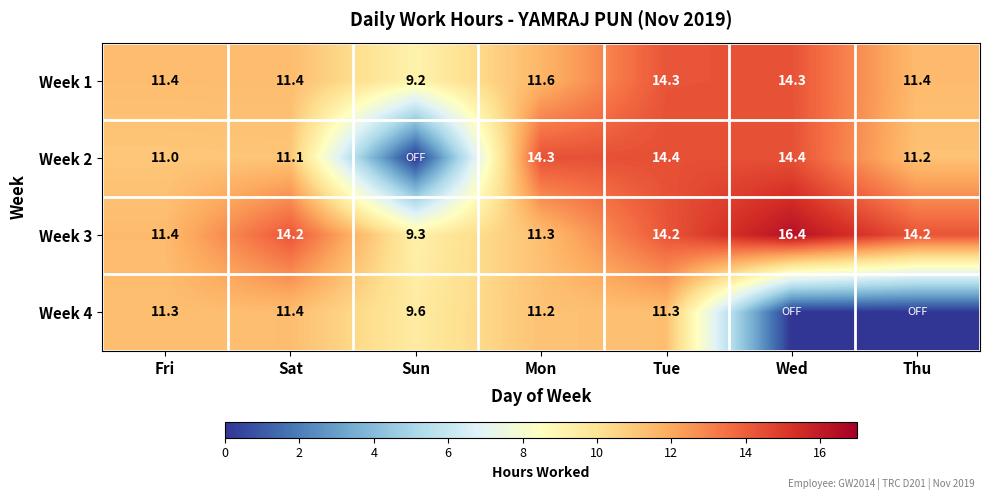

At Tue, list the series in order from smallest to largest.

Week 4, Week 3, Week 1, Week 2